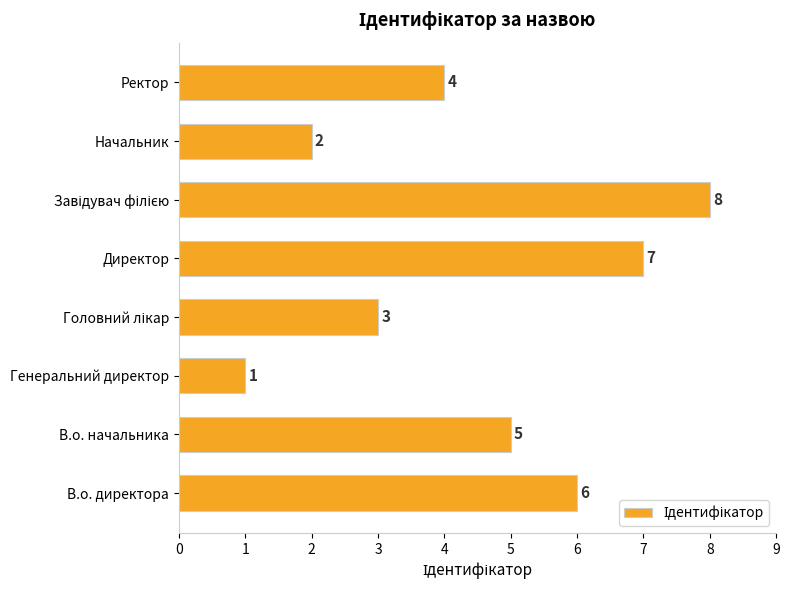

What is the change in value from Генеральний директор to Ректор?

+3